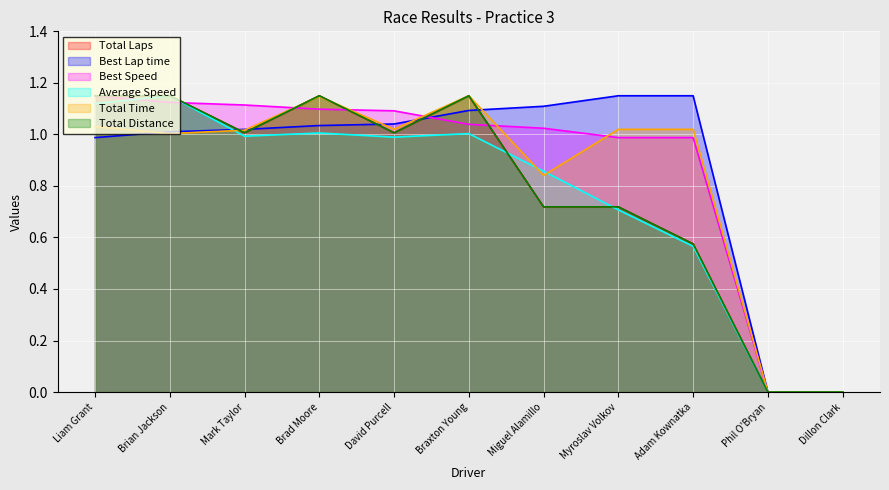

Which series ends up on top after the final intersection of Total Laps and Best Speed?

Best Speed